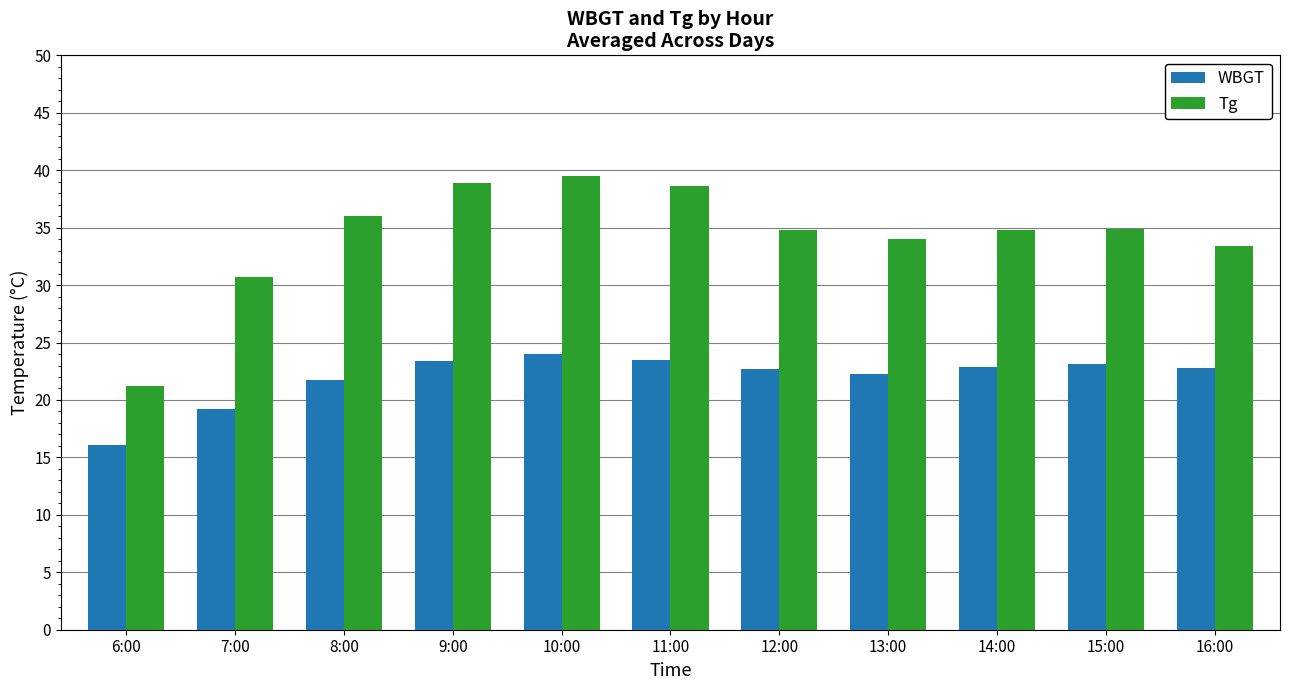

At which category is the sum across all series the highest?

10:00